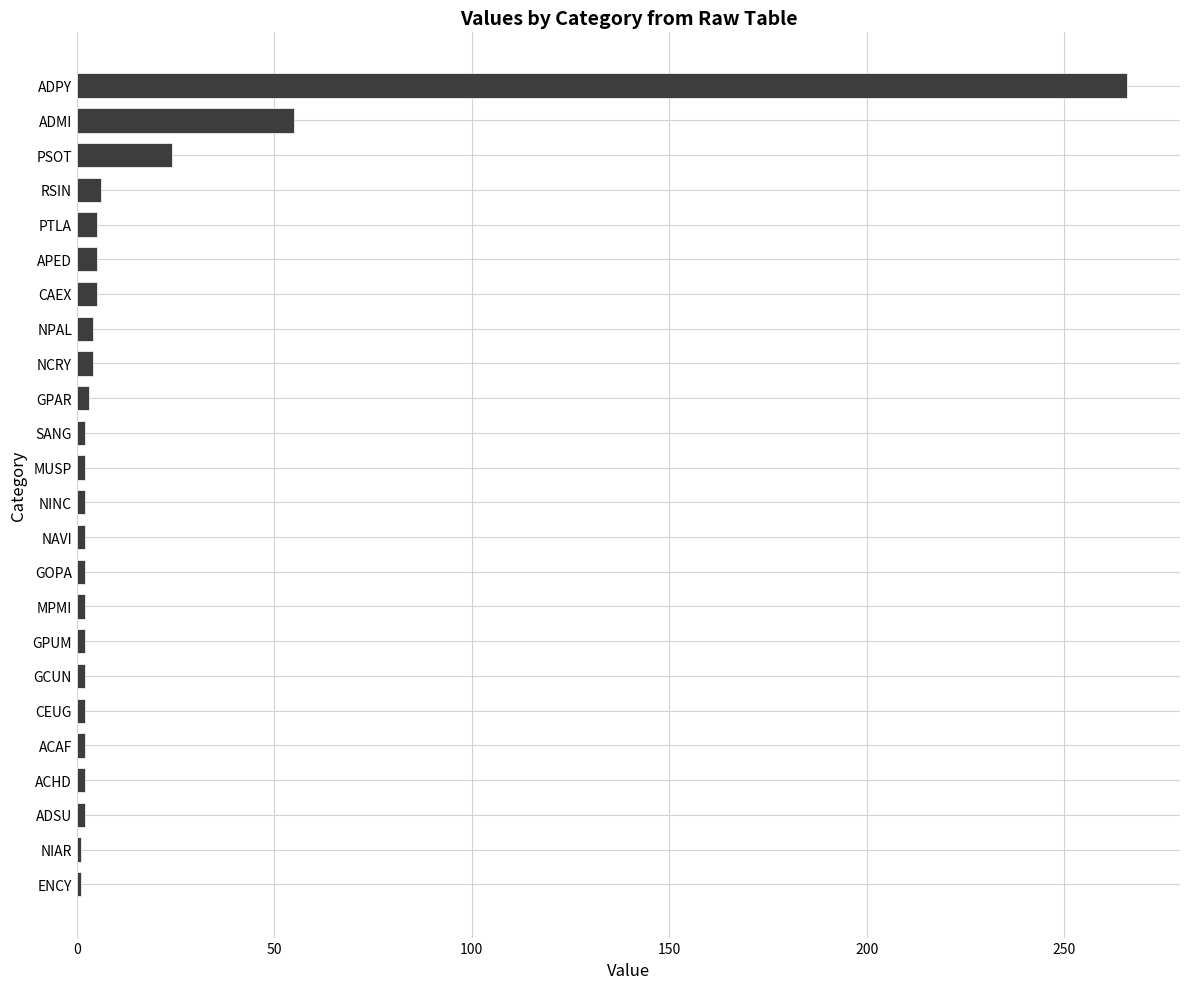

The value at ADPY is 70. True or false?

False